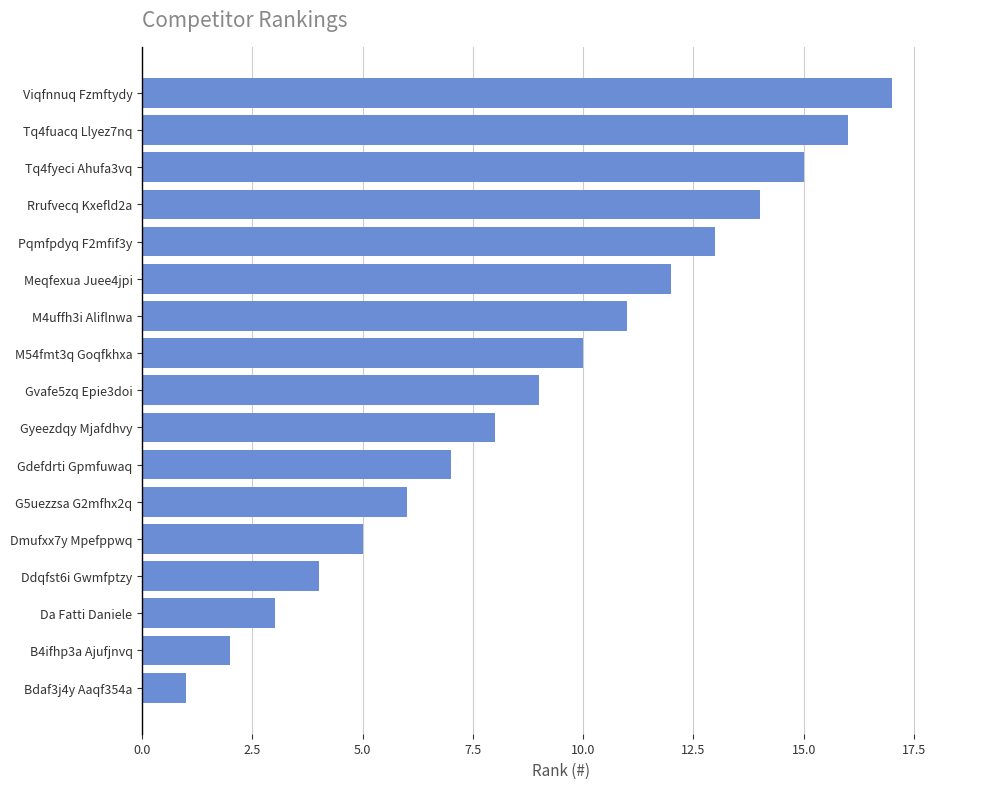

Rank the categories by value from lowest to highest.

Bdaf3j4y Aaqf354a, B4ifhp3a Ajufjnvq, Da Fatti Daniele, Ddqfst6i Gwmfptzy, Dmufxx7y Mpefppwq, G5uezzsa G2mfhx2q, Gdefdrti Gpmfuwaq, Gyeezdqy Mjafdhvy, Gvafe5zq Epie3doi, M54fmt3q Goqfkhxa, M4uffh3i Aliflnwa, Meqfexua Juee4jpi, Pqmfpdyq F2mfif3y, Rrufvecq Kxefld2a, Tq4fyeci Ahufa3vq, Tq4fuacq Llyez7nq, Viqfnnuq Fzmftydy